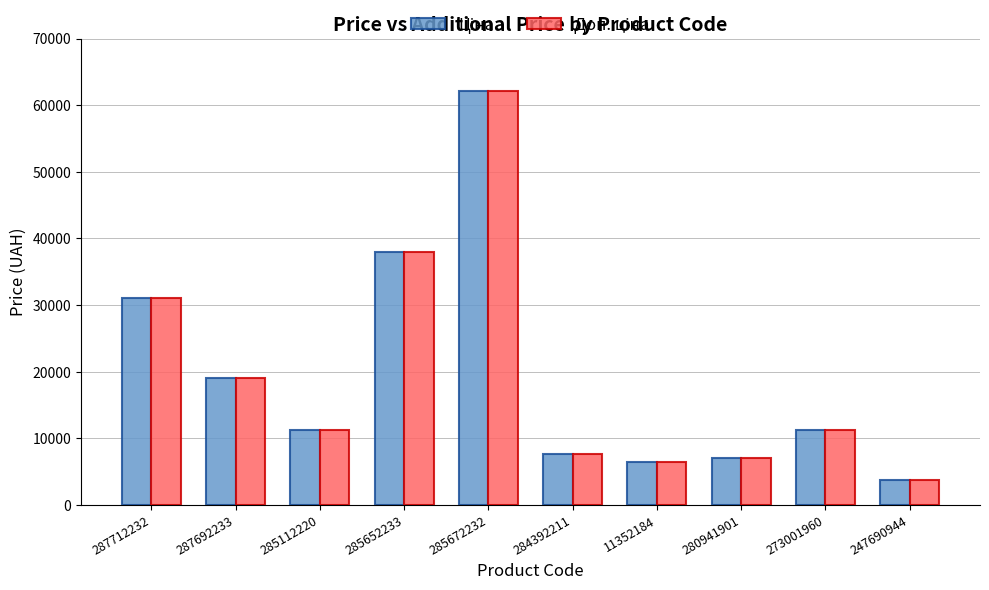

What is the smallest value displayed?

3687.1